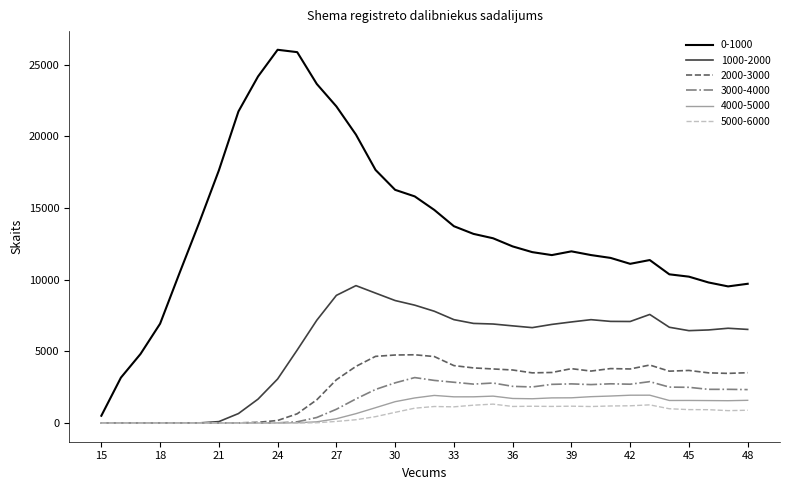

Which series has the largest total across all categories?

0-1000